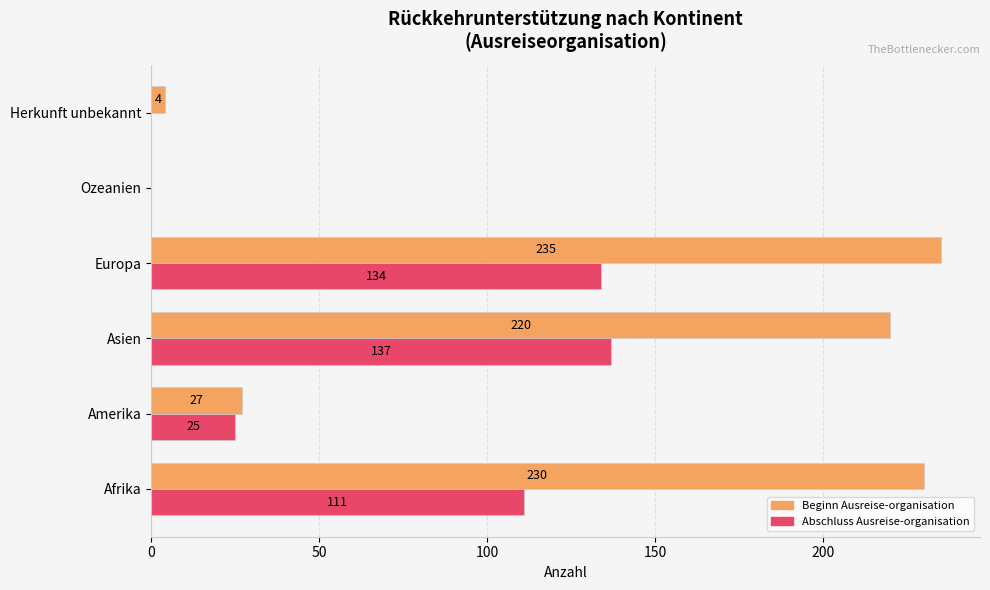

Which series changed the most between Afrika and Ozeanien?

Beginn Ausreise-organisation